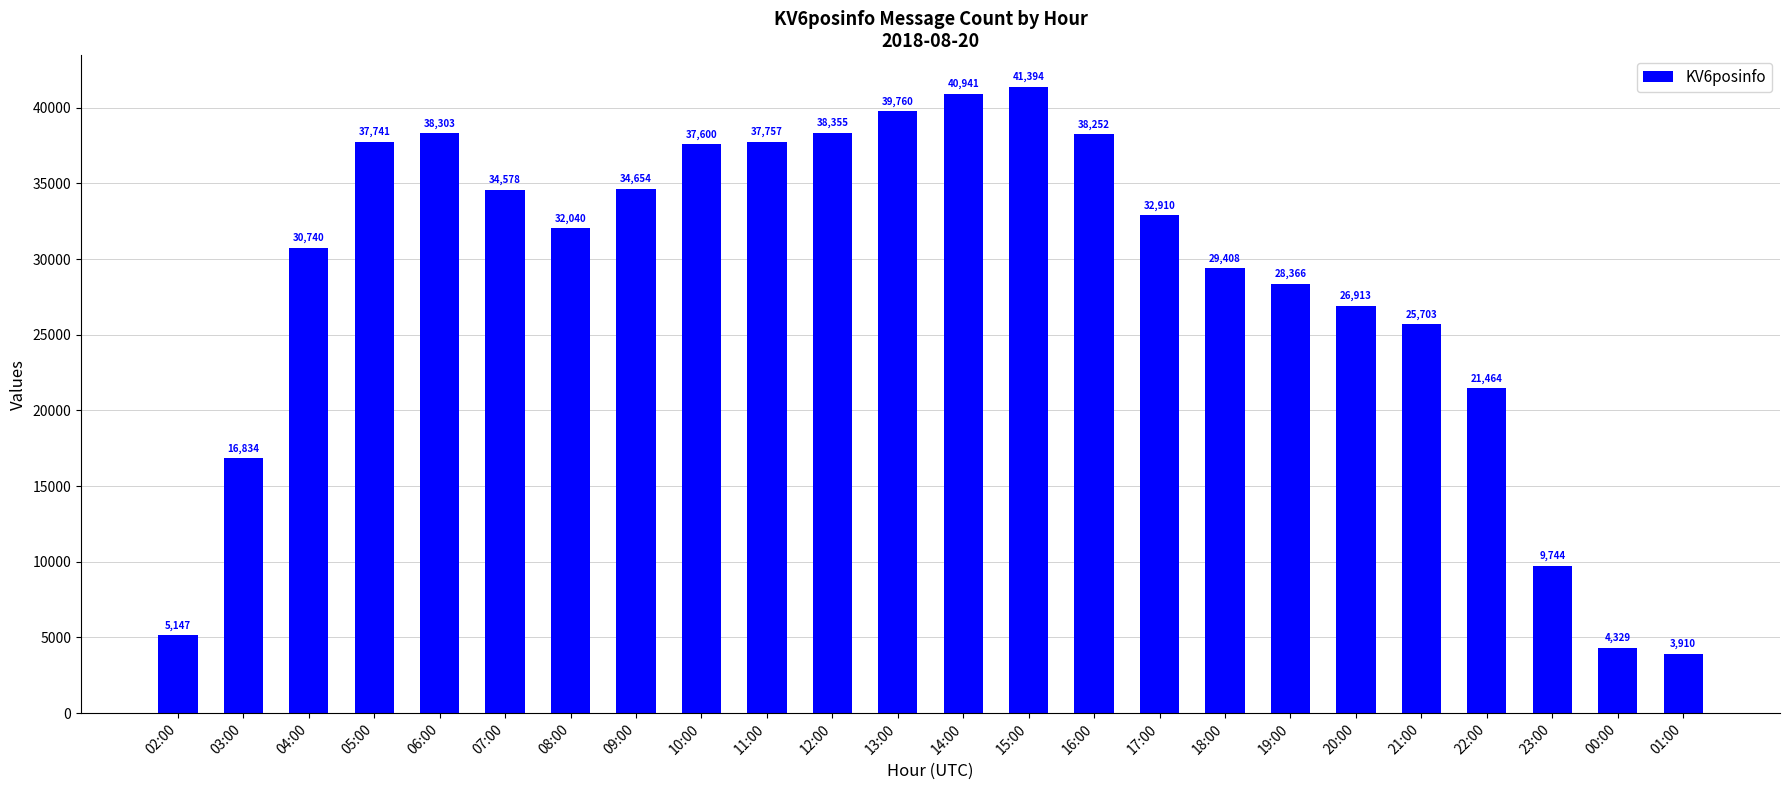

What is the sum of all values?

686843